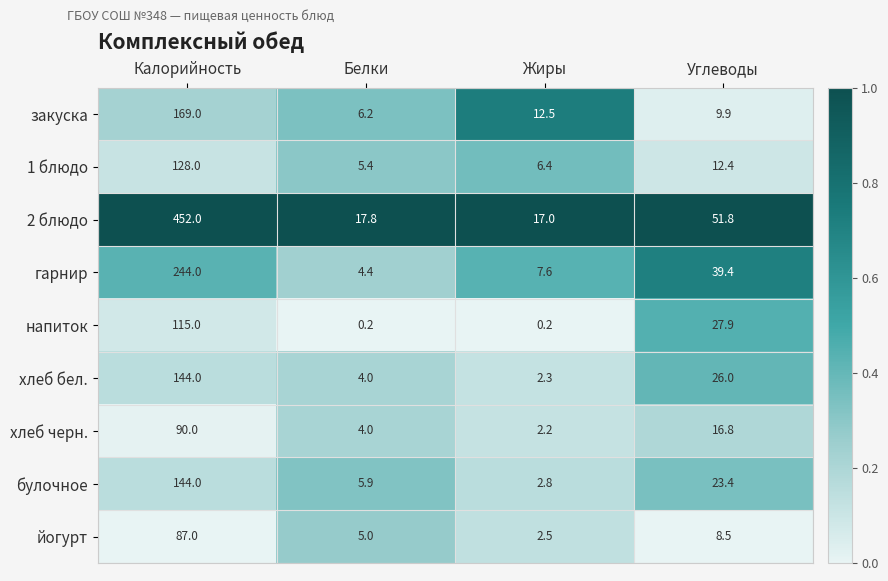

What is the sum of all булочное values?

176.1